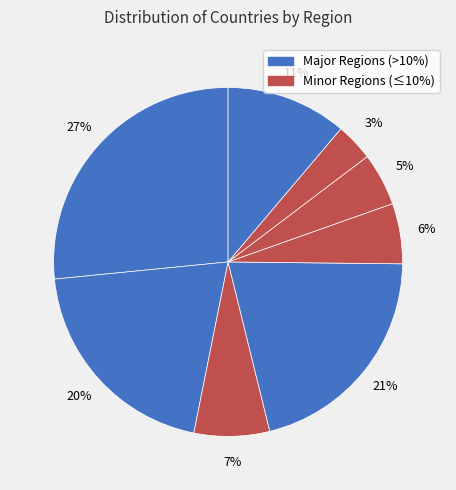

How many segments does this pie chart have?

8